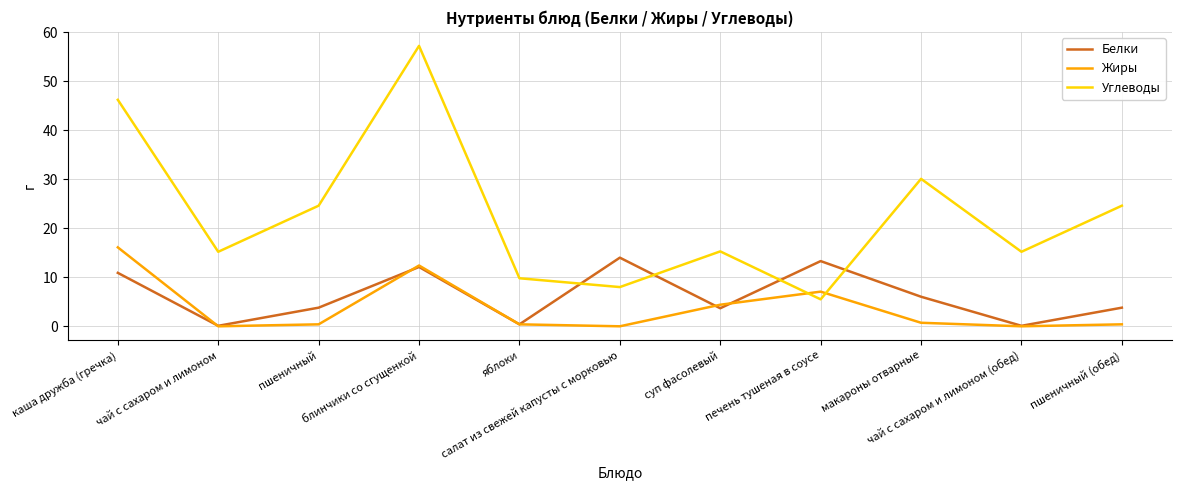

What is the difference between the Белки values at макароны отварные and печень тушеная в соусе?

7.3